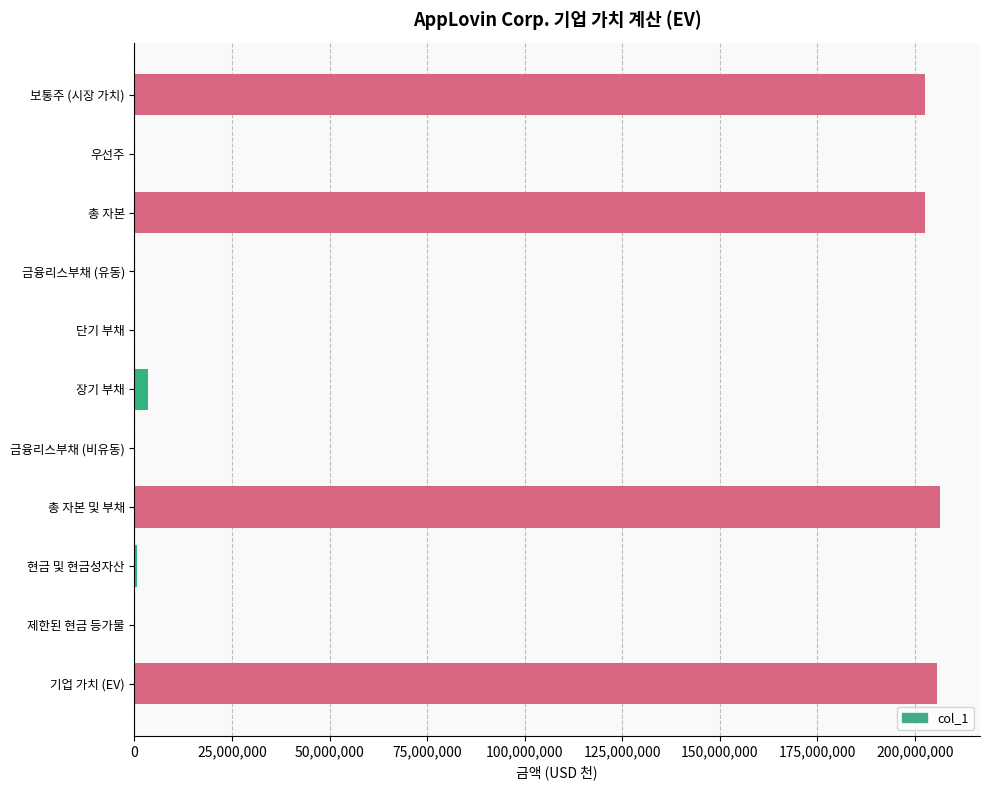

What is the average value?

74714715